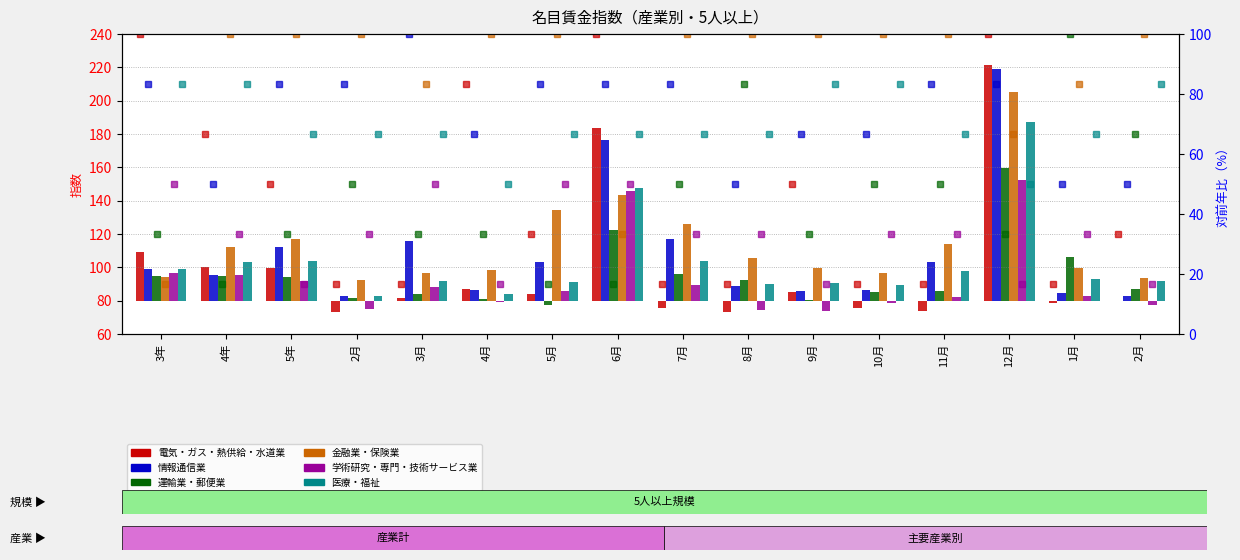

The 運輸業・郵便業 series shows 2.7 at 10月. True or false?

False